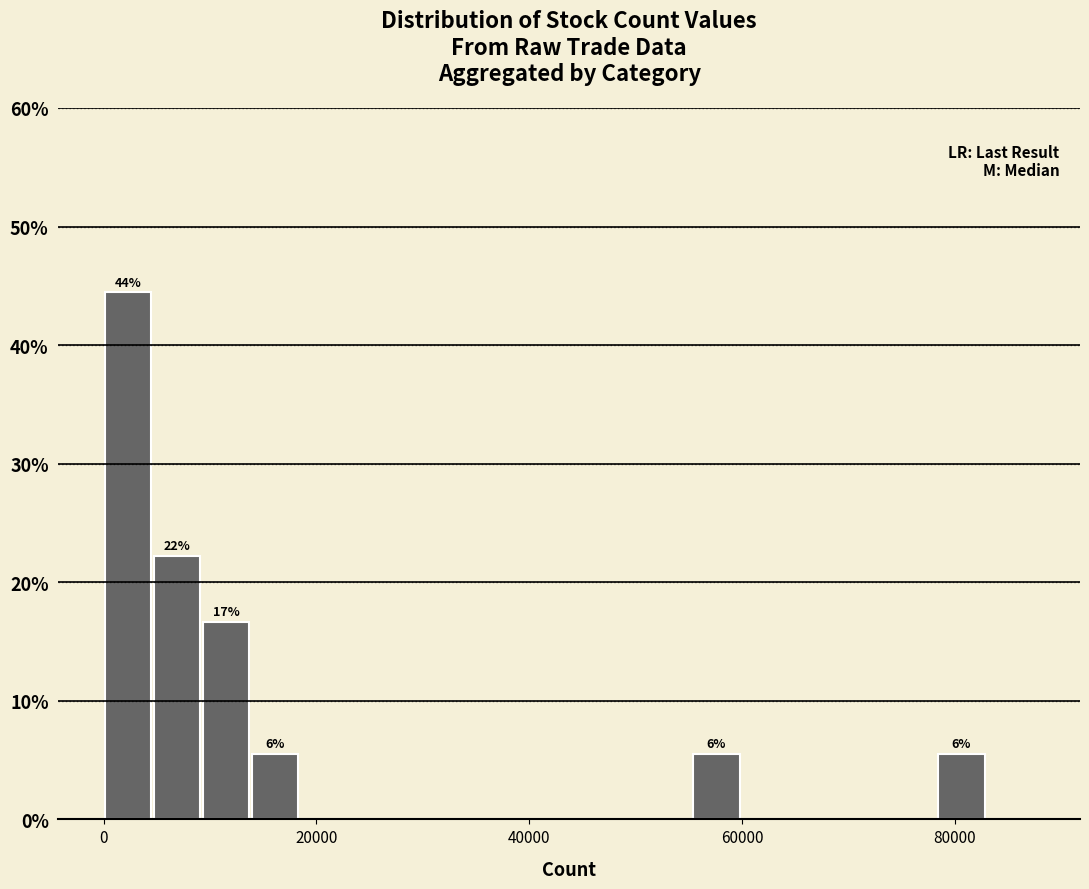

Around what value on the x-axis is the tallest bar? Give the approximate position of its centre, as read against the axis.

2000